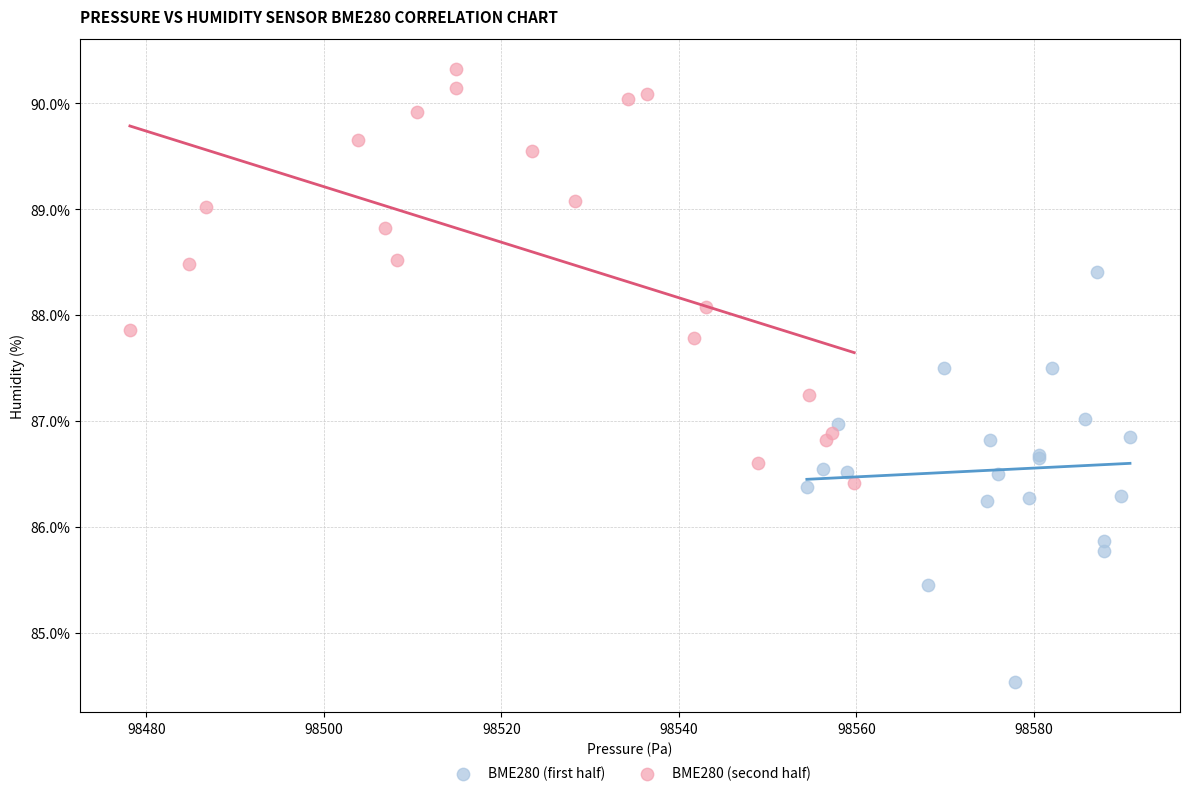

Which series reaches the maximum Y coordinate?

BME280 (second half)